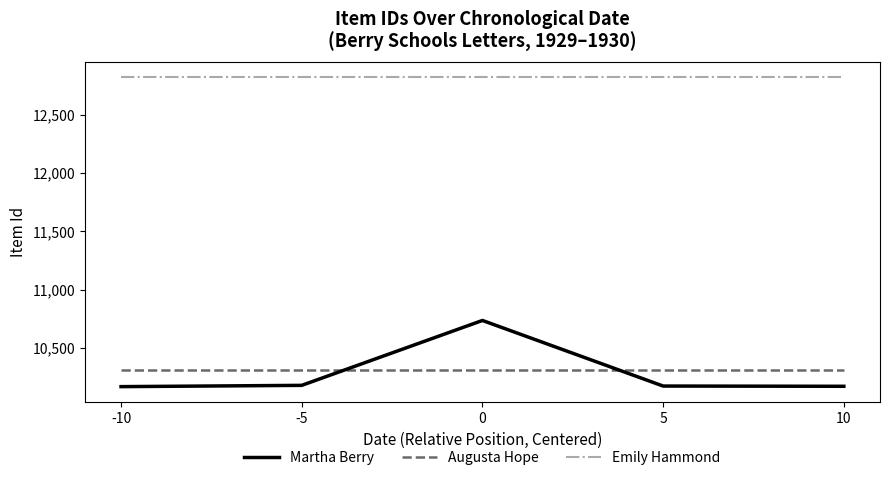

Is it true that Martha Berry equals 10170 at -10?

True